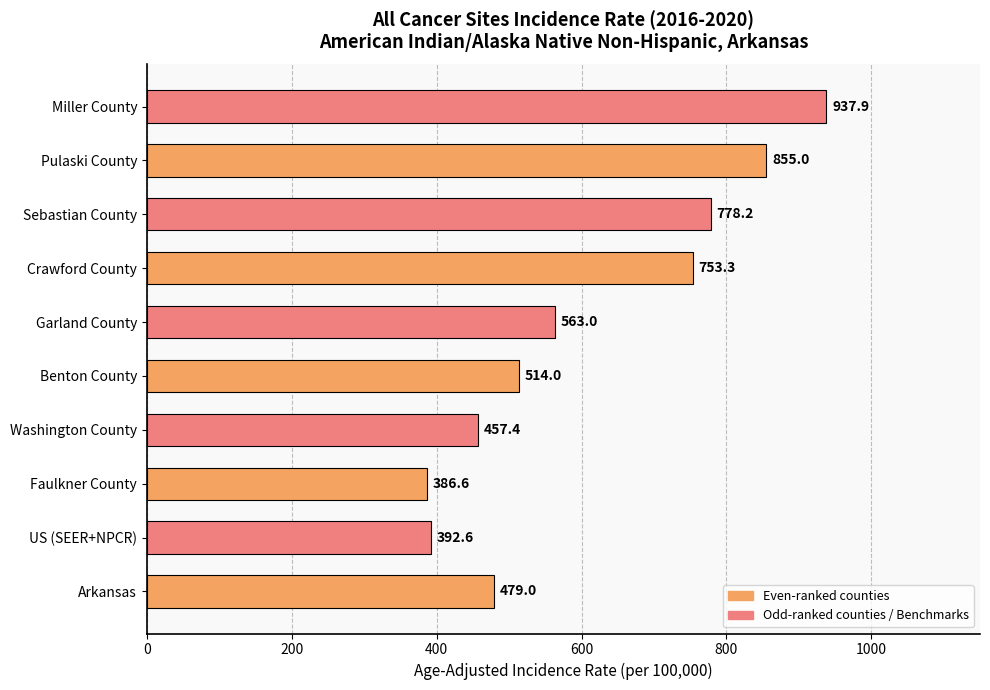

What is the difference between the second highest and second lowest values?

462.4